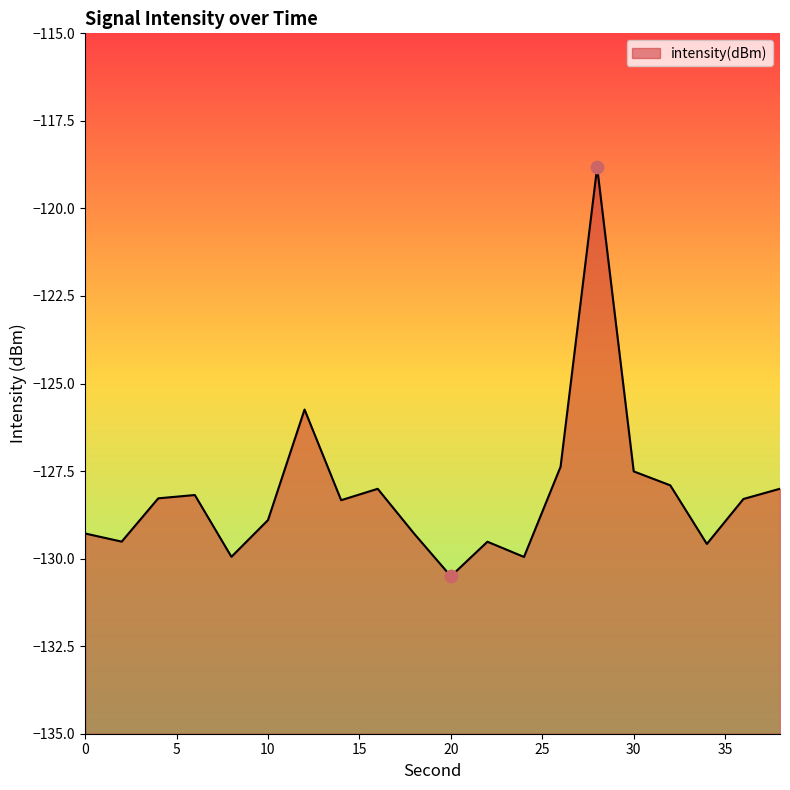

Between 16 and 28, which is larger?

28